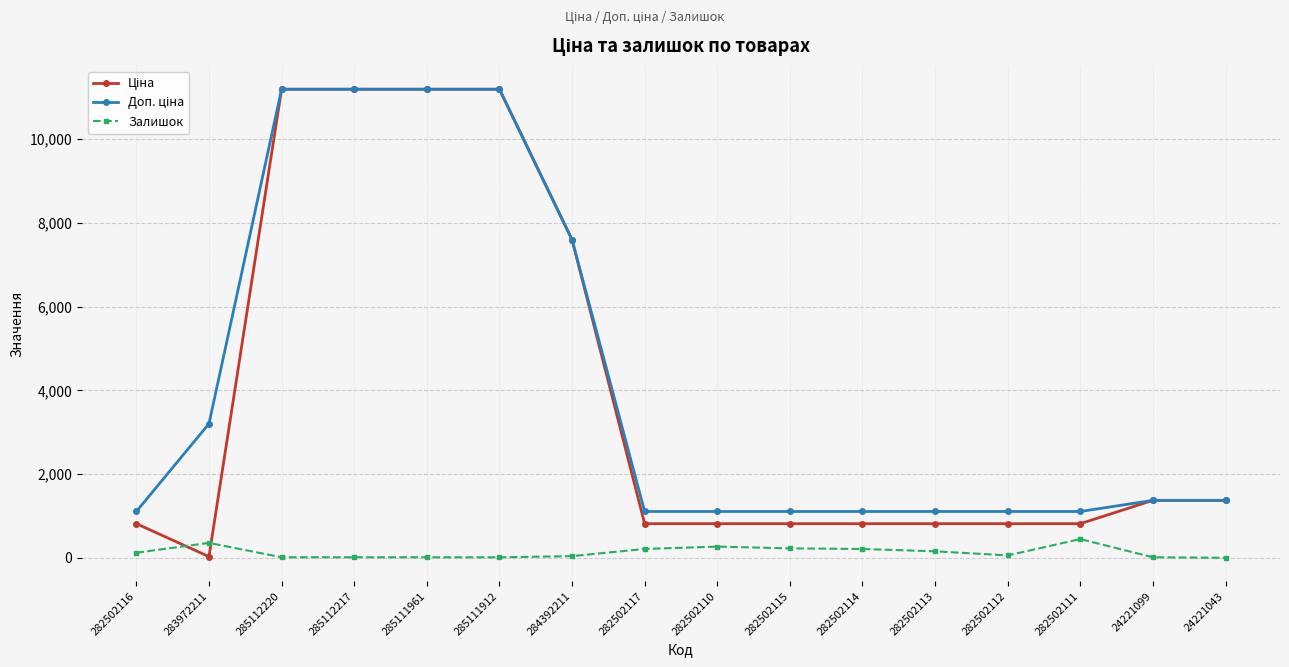

What is the minimum value shown in the chart?

4.0